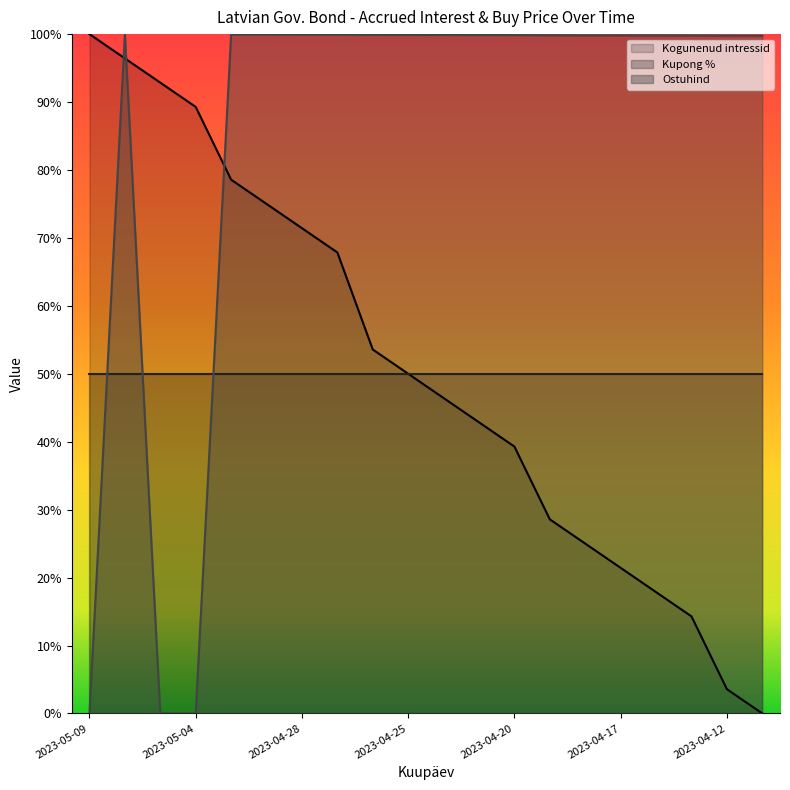

At which category does the chart reach its minimum across all series?

19